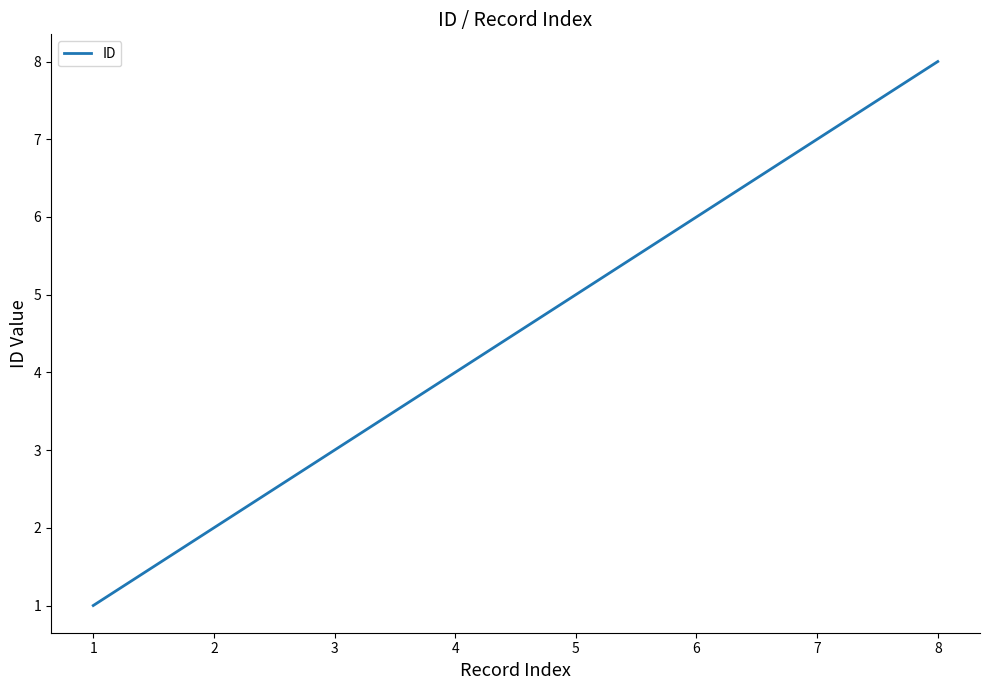

What is the difference between the maximum and minimum values?

7